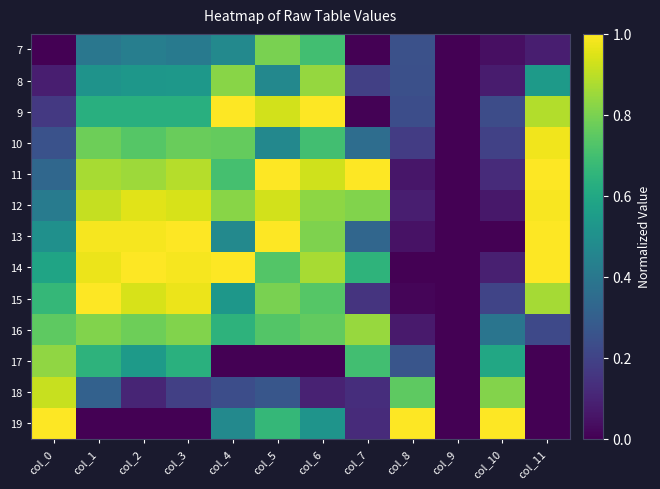

At col_5, list the series in order from largest to smallest.

11, 13, 9, 12, 7, 15, 14, 16, 19, 8, 10, 18, 17